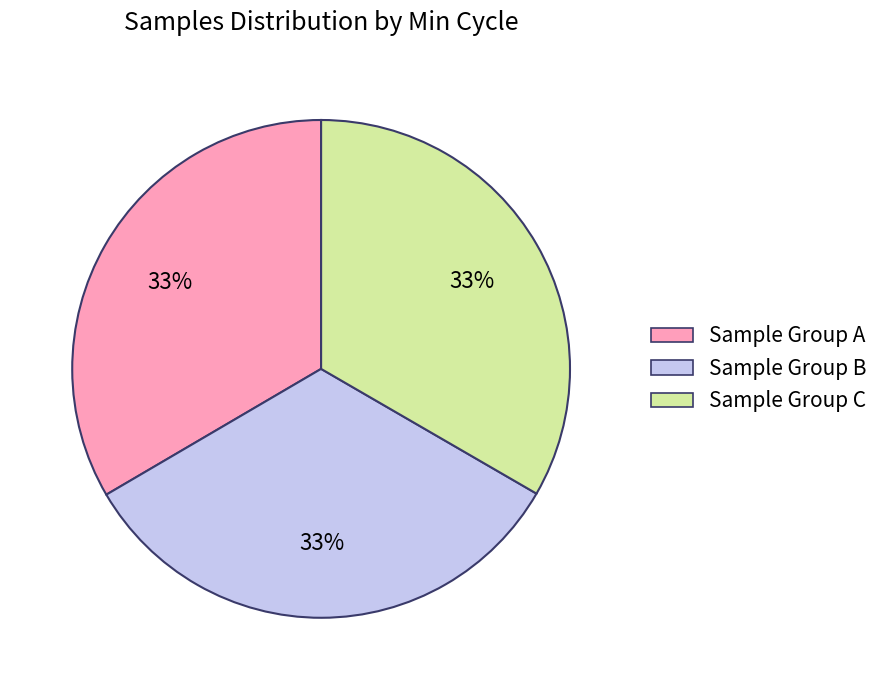

How many slices are in this pie chart?

3